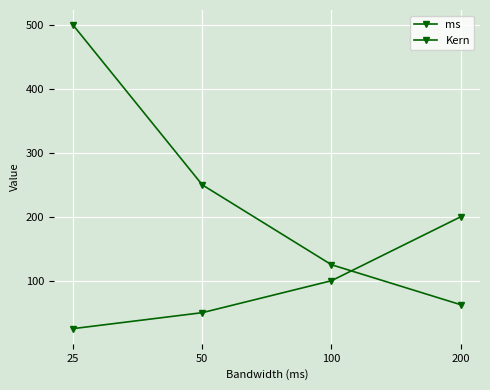

Is it true that Kern equals 62.5 at 200?

True